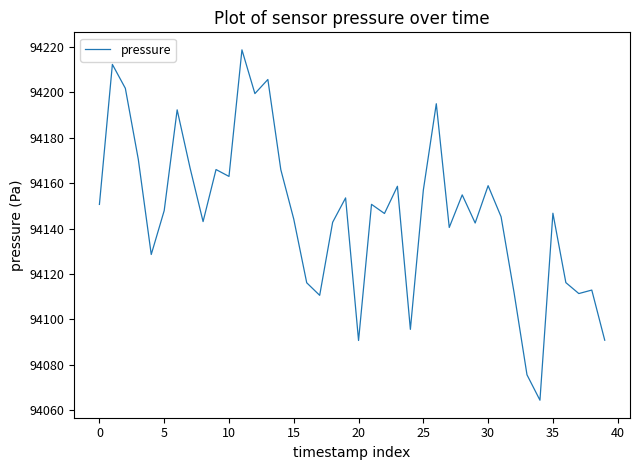

What is the greatest value displayed?

94218.8